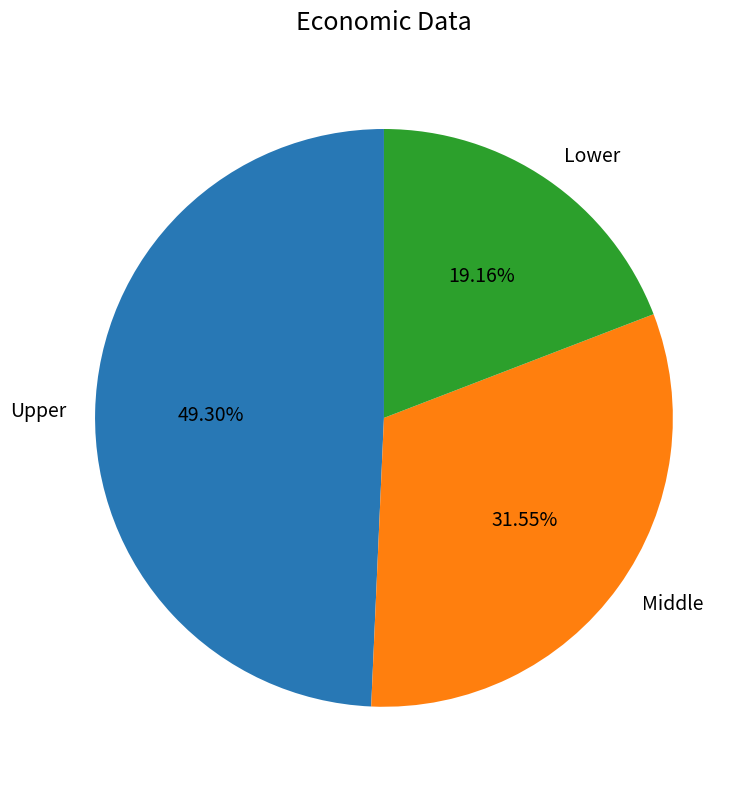

Rank the categories by value from highest to lowest.

Upper, Middle, Lower